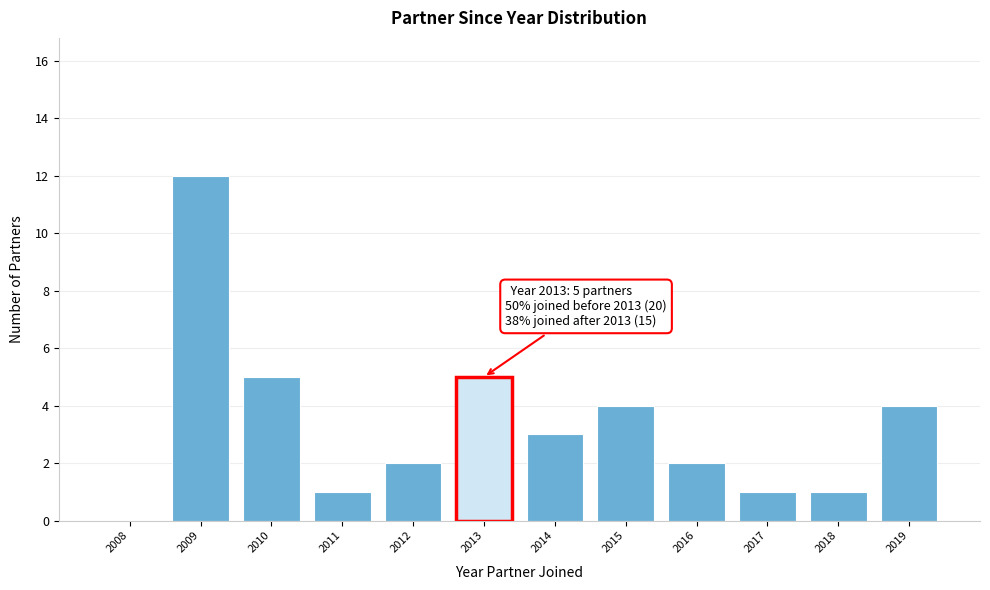

Reading right to left, extract all data points from this chart.

2019=4	2018=1	2017=1	2016=2	2015=4	2014=3	2013=5	2012=2	2011=1	2010=5	2009=12	2008=0